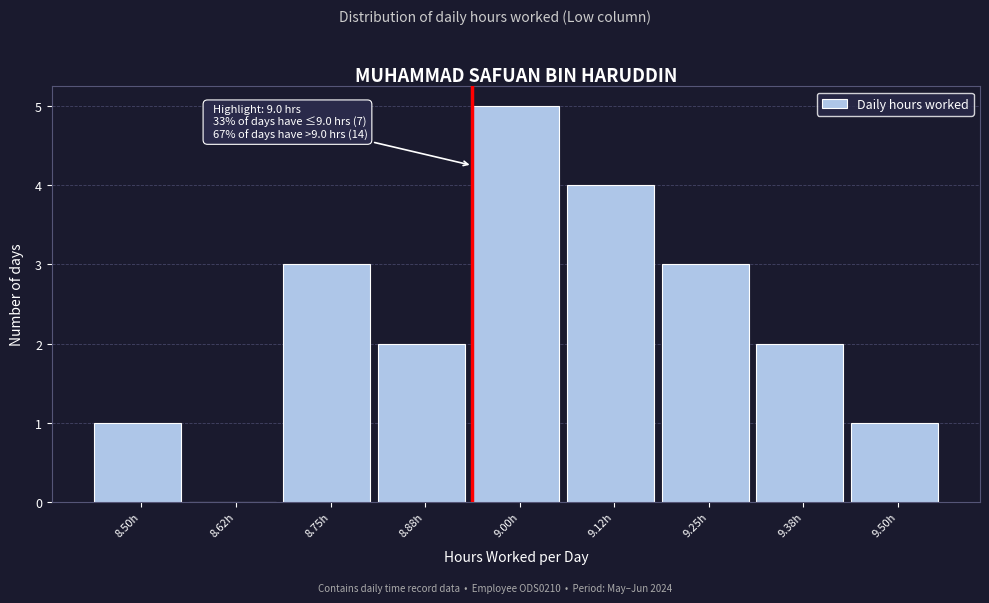

Reading left to right, extract all data points from this chart.

8.50h=1	8.62h=0	8.75h=3	8.88h=2	9.00h=5	9.12h=4	9.25h=3	9.38h=2	9.50h=1